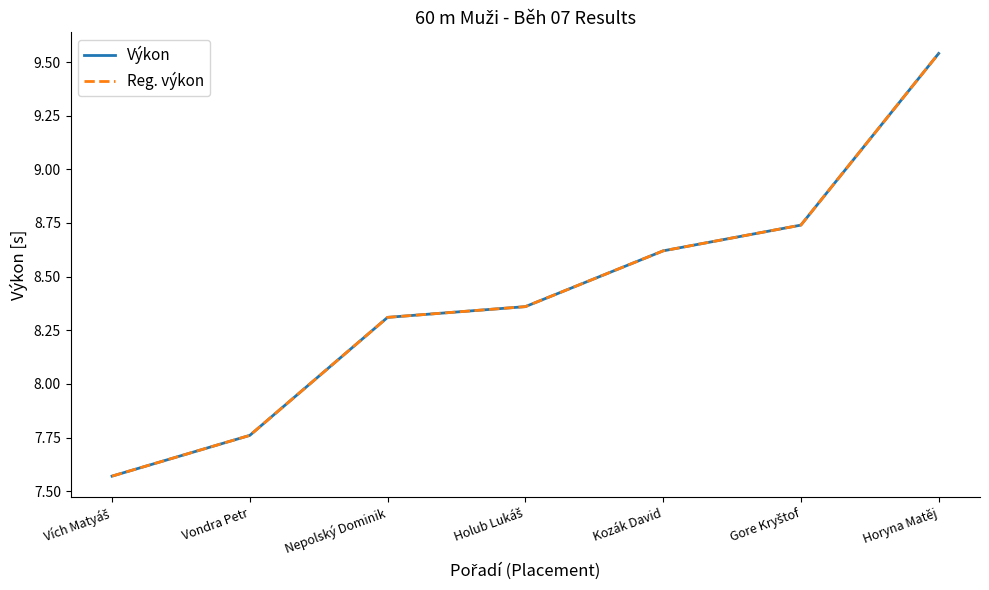

Does the chart display data point markers on the line(s)?

No